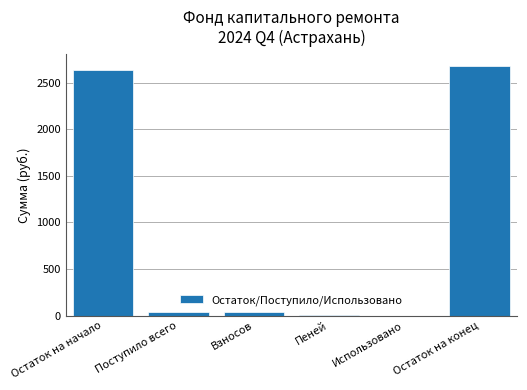

What is the sum of the values at Остаток на конец and Остаток на начало?

5310.9